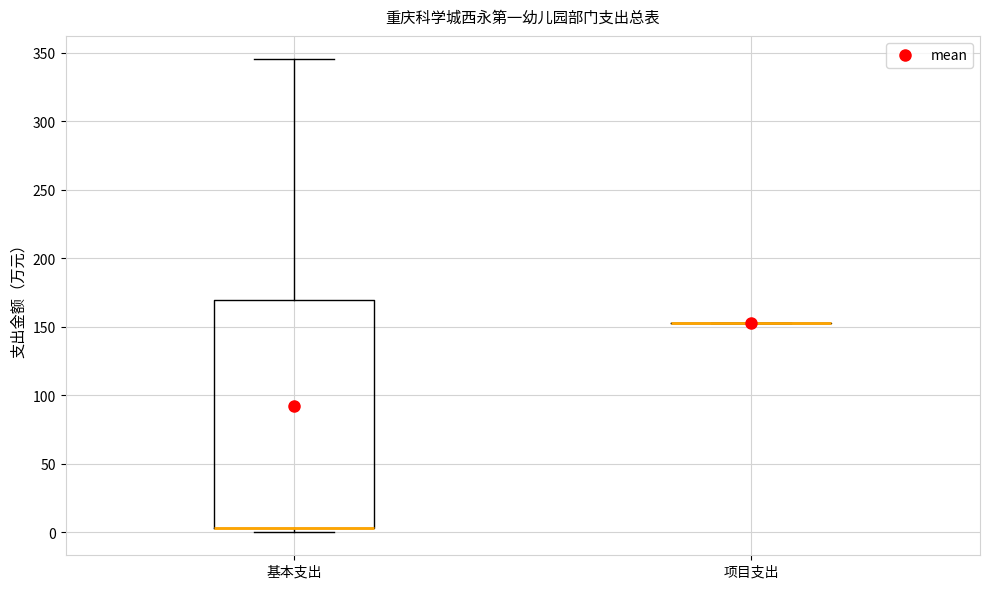

Reading left to right, transcribe this box plot: for each box, give where its median line is, the range the box spans, and where its two whiskers end, as read against the y-axis. The values are not printed on the chart, so give them approximately, as read against the axis.

基本支出: median 5 (drawn on the box's lower edge), box 5 to 170, whiskers 0 to 345
项目支出: box collapsed to a line at 155, whiskers 155 to 155